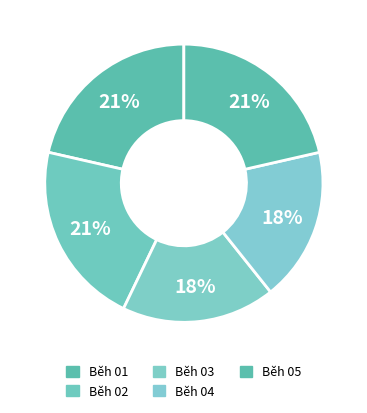

The Běh 04 slice represents 18% of the pie. True or false?

True